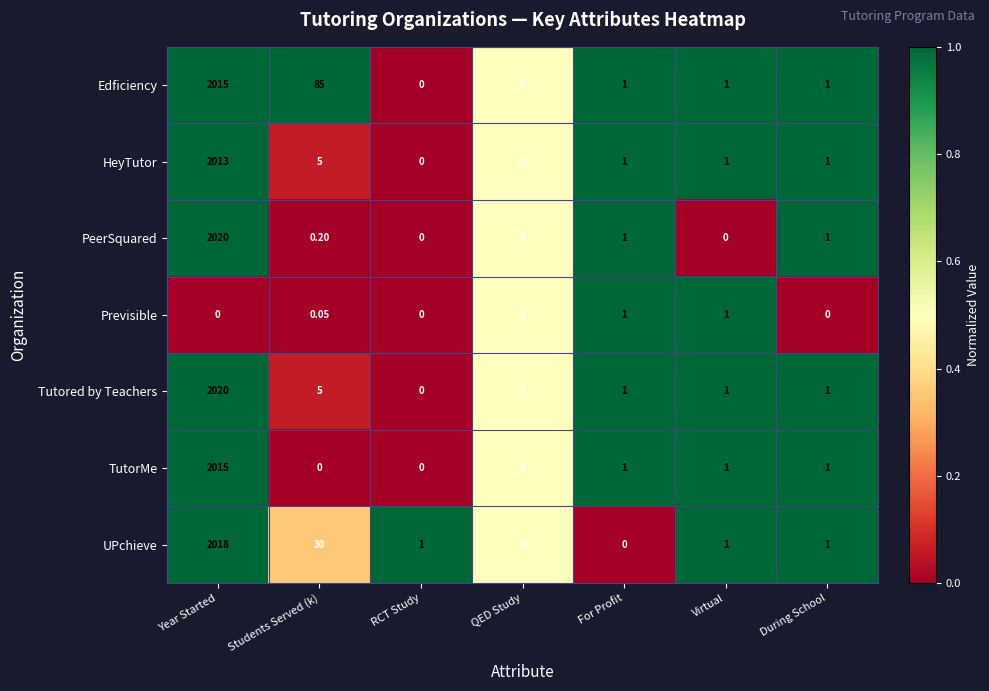

At which category does the chart reach its peak across all series?

Year Started